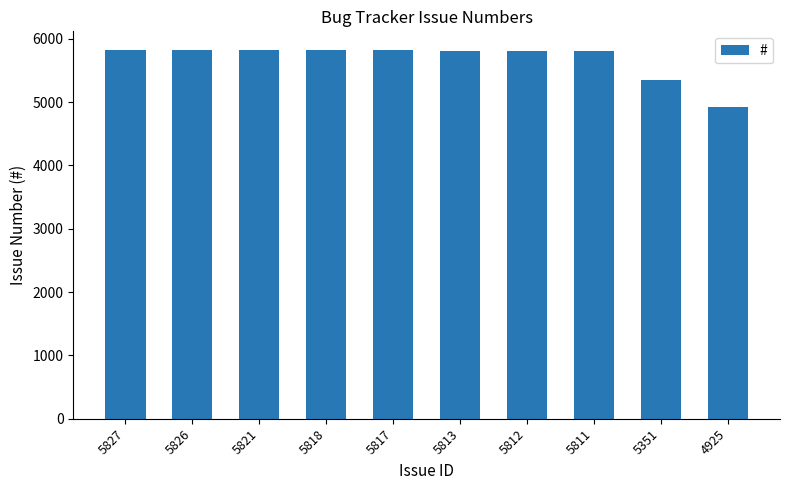

Approximately how many times larger is the value at 5351 compared to 5821?

0.9